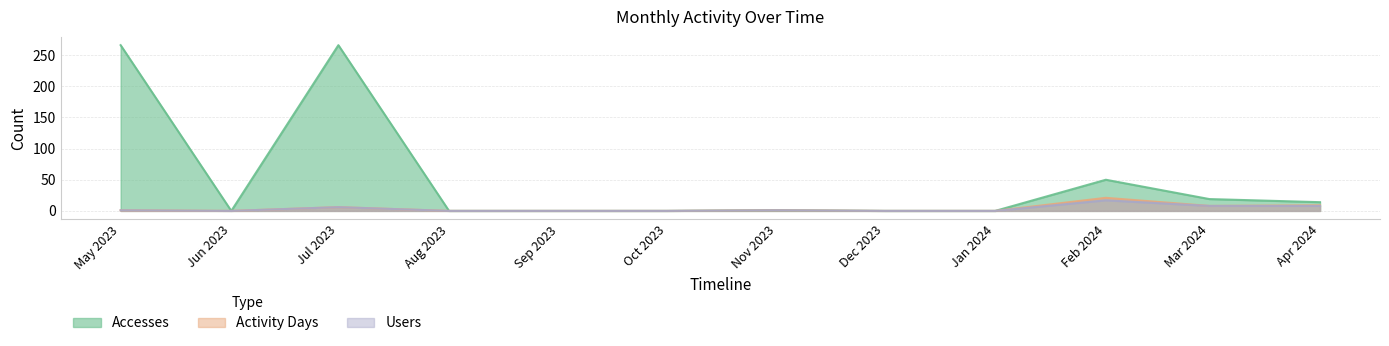

True or false: Activity Days and Accesses intersect in this chart.

False